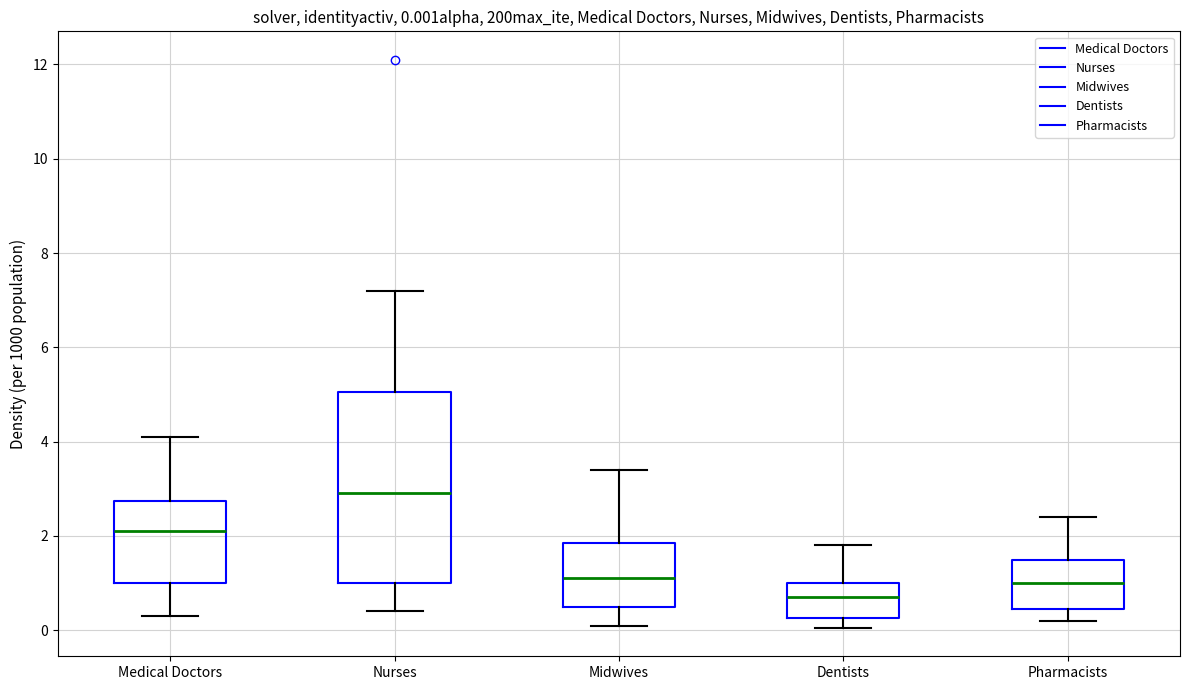

Which box is the tallest, from its lower edge to its upper edge?

Nurses